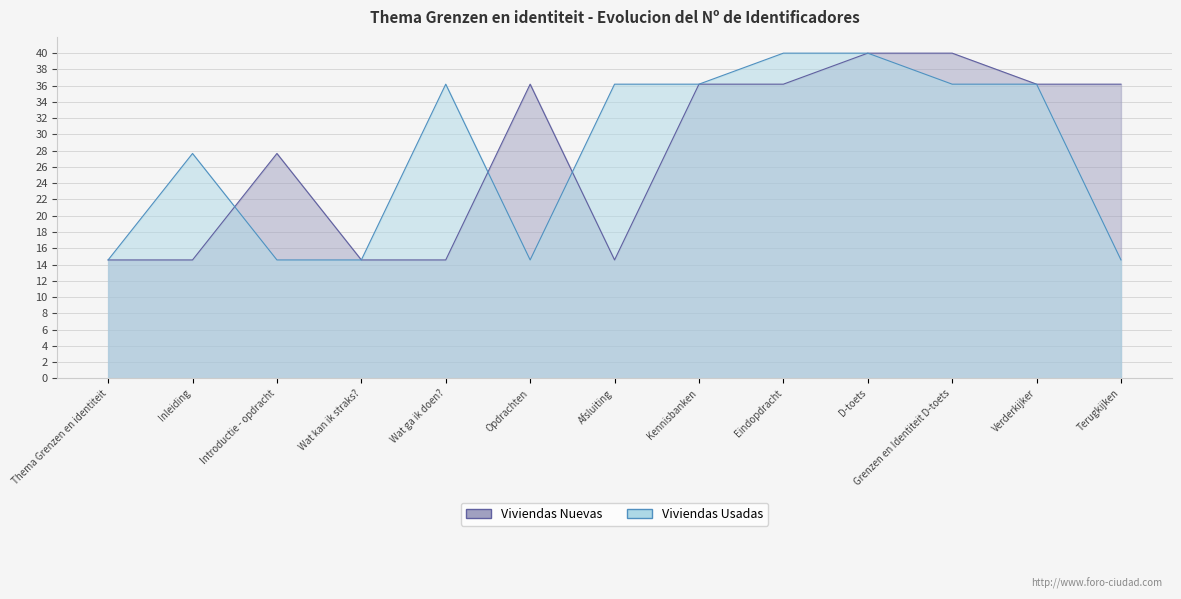

Which series has the largest range (max minus min)?

Viviendas Nuevas